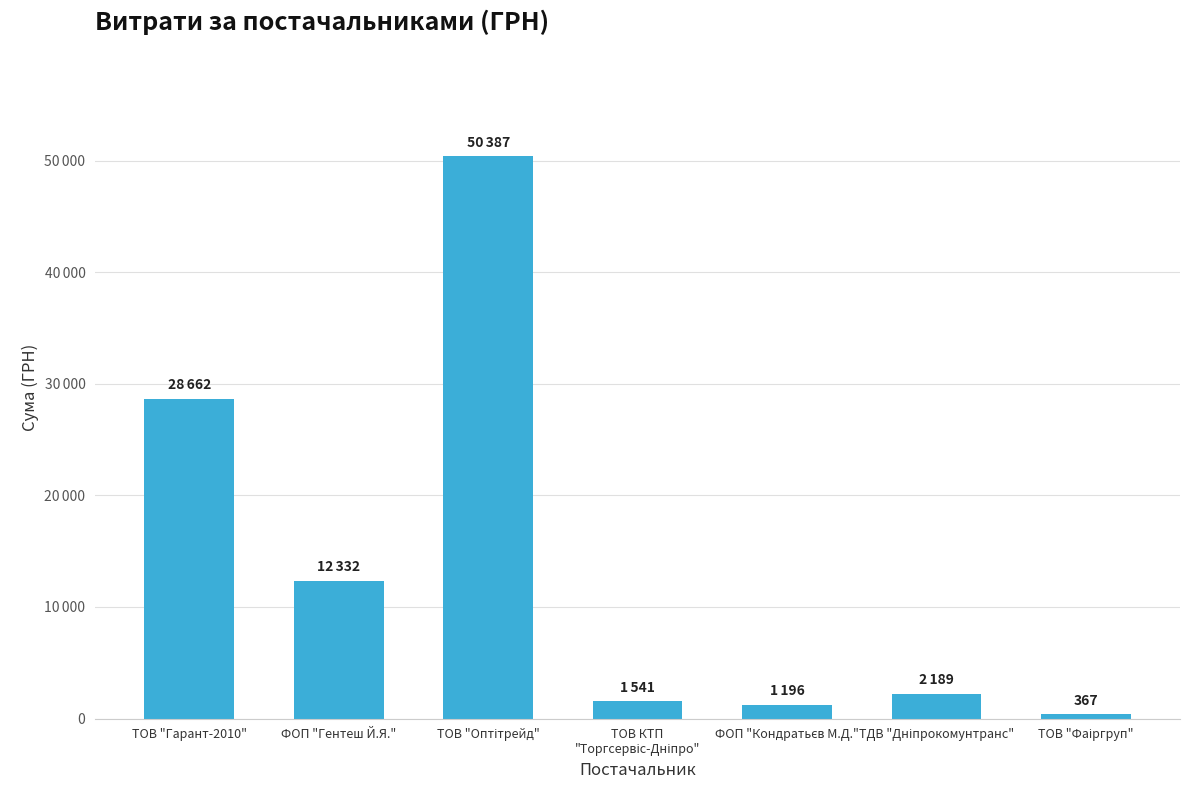

Are the bars horizontal?

No